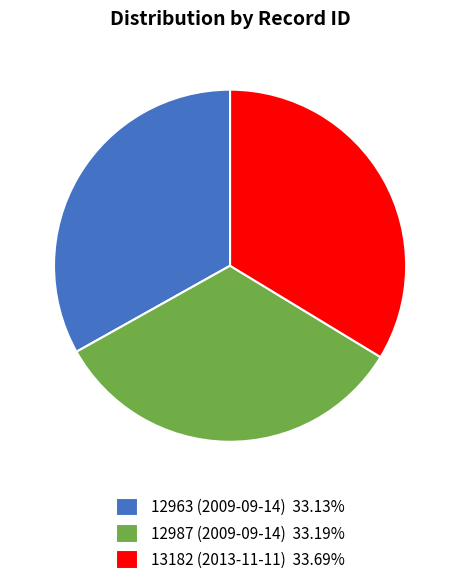

Count the number of slices in the pie.

3